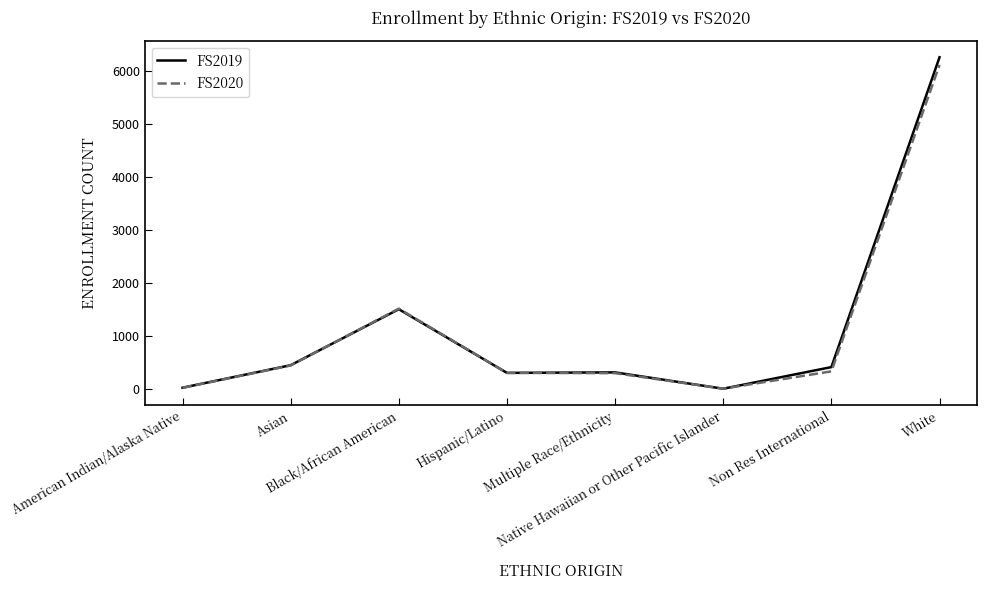

What is the highest value of the FS2019 series?

6258